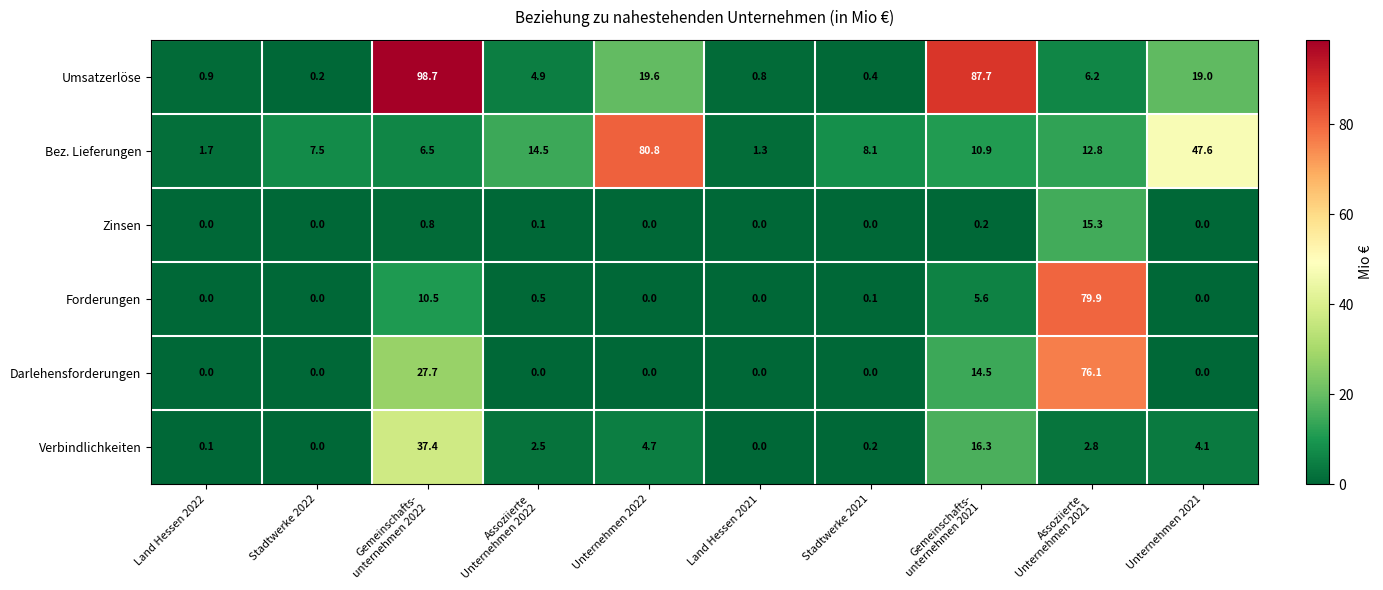

At how many categories does at least one series exceed 34?

5